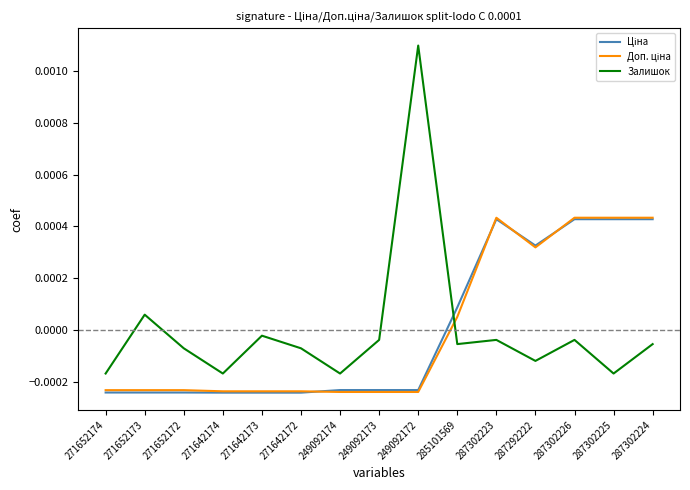

What position from the left is 249092172?

9